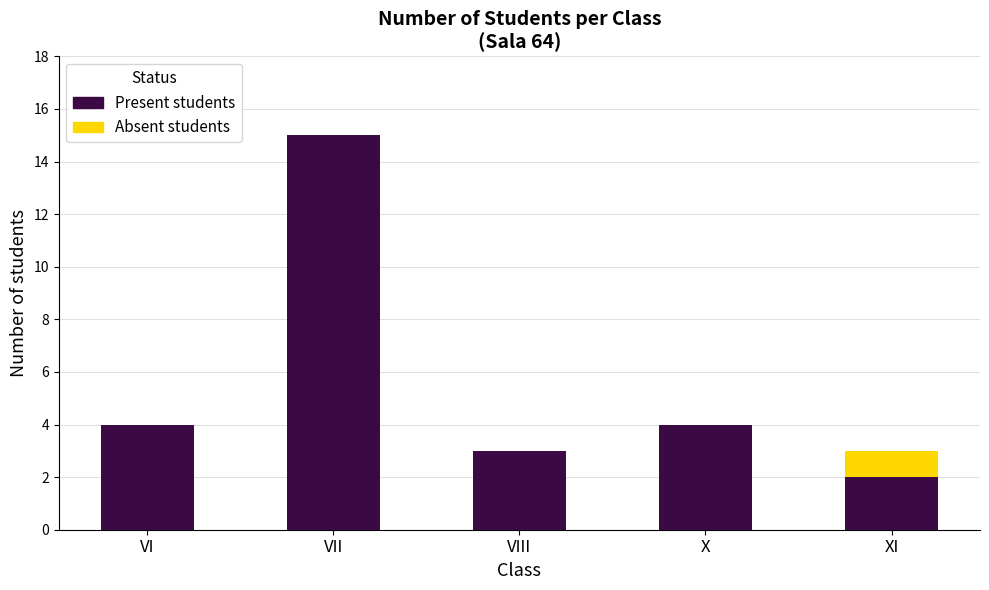

At which category is the sum across all series the highest?

VII